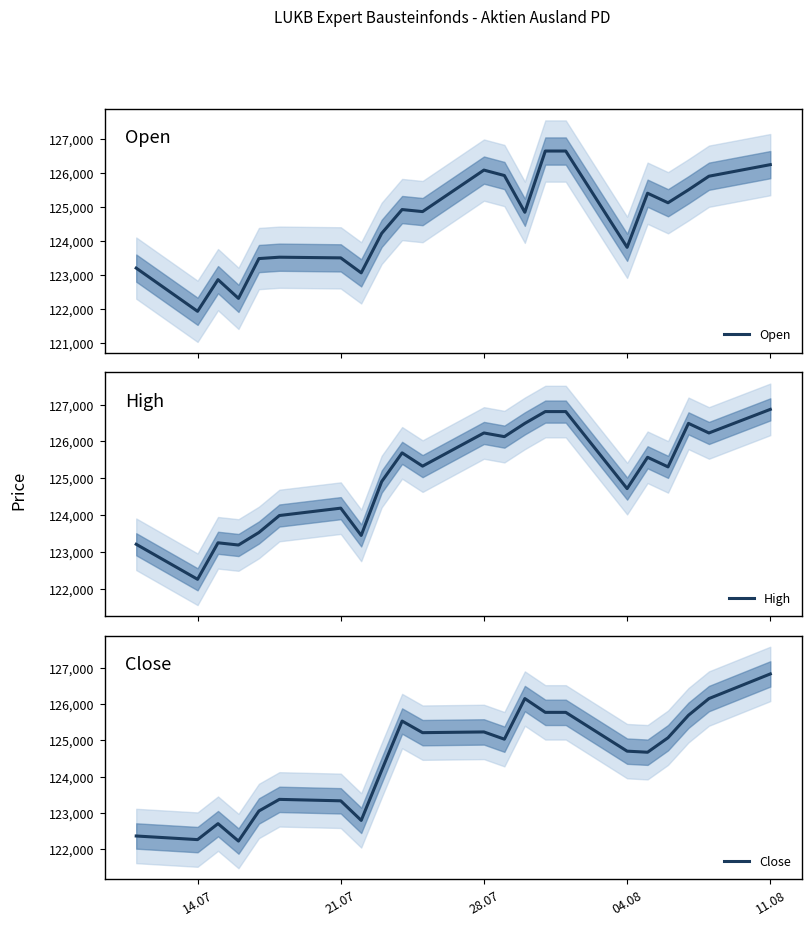

What is the highest value of the Open series?

126650